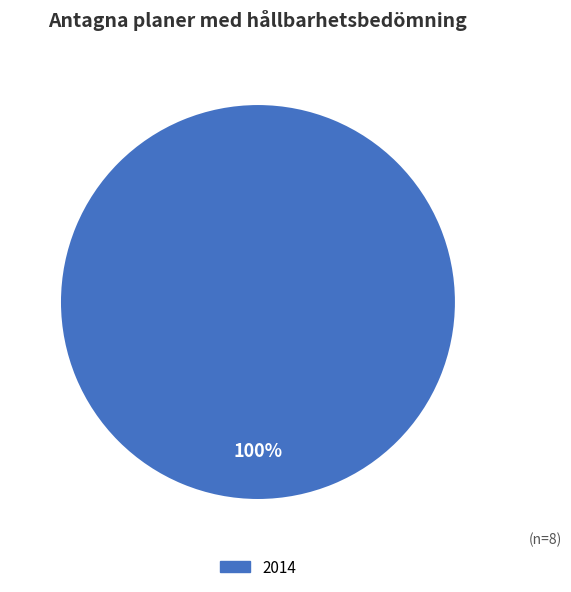

Count the number of slices in the pie.

1